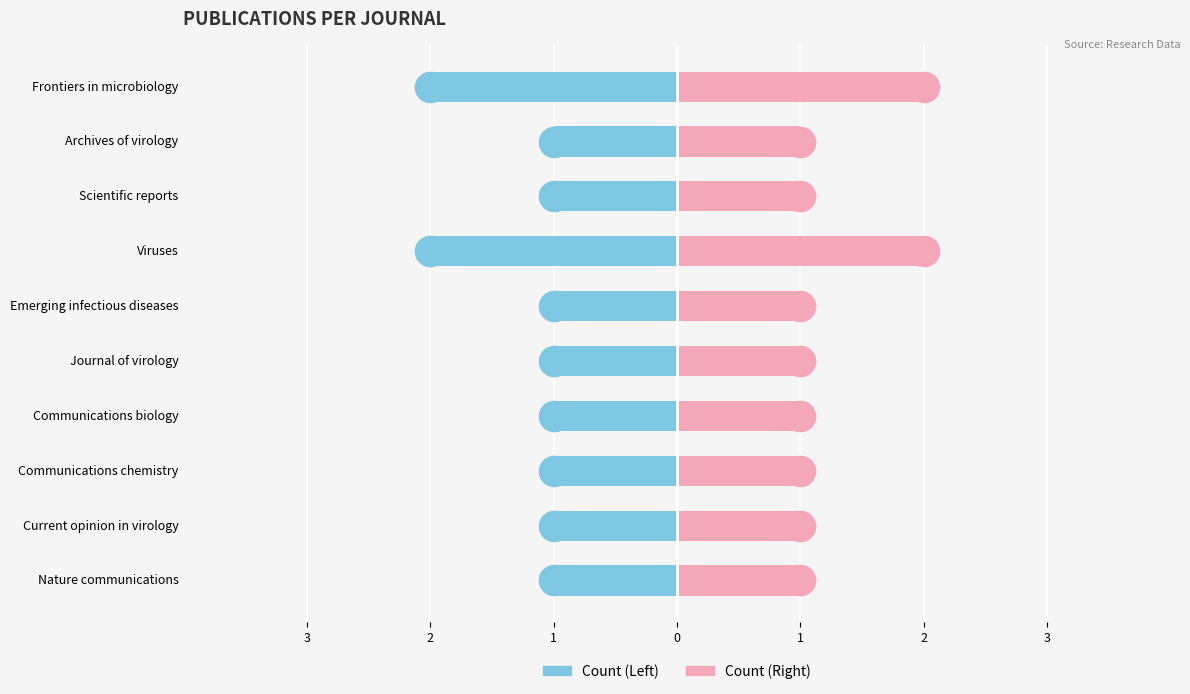

Rank the series by their maximum value, from highest to lowest.

Right (pink), Left (blue)